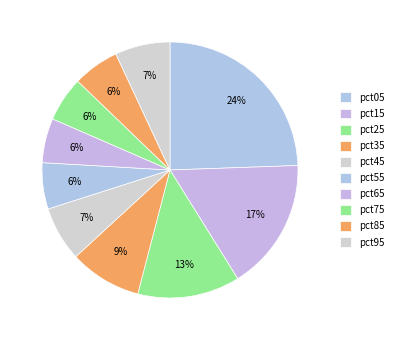

Count the number of slices in the pie.

10